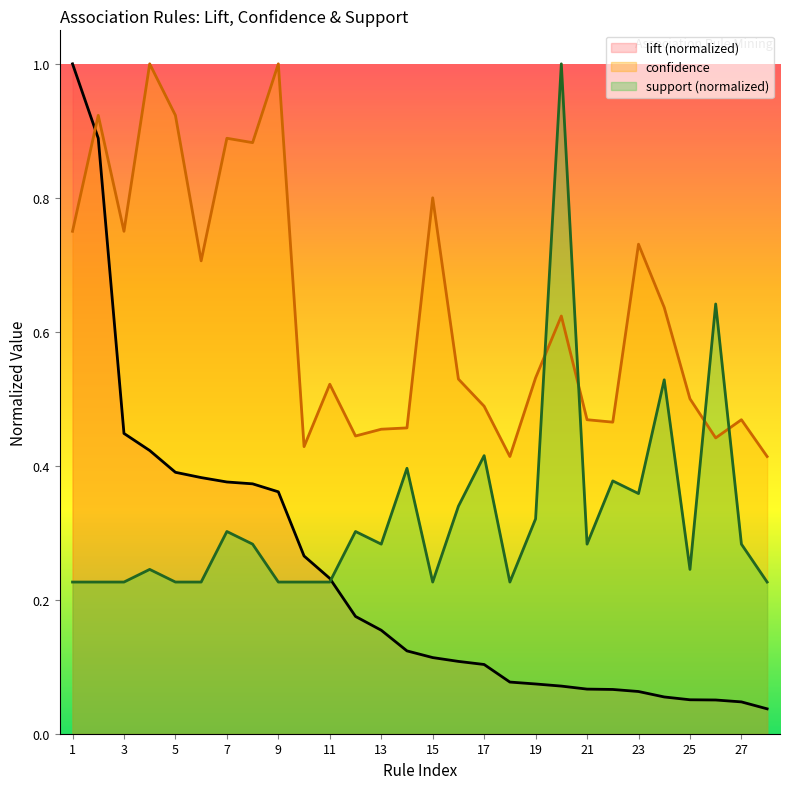

What is the difference between the maximum and second lowest values in the support (normalized) series?

0.8